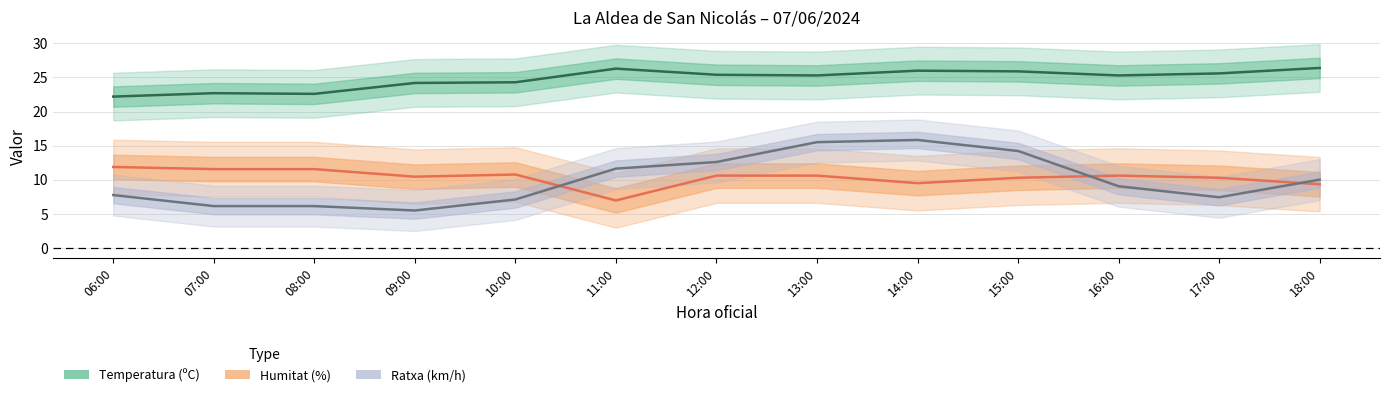

Reading left to right, list all the values displayed in this chart.

Temperatura (ºC): 22.2	22.7	22.6	24.2	24.3	26.3	25.4	25.3	26.0	25.9	25.3	25.6	26.4
Humitat (%): 11.9	11.6	11.6	10.5	10.8	7.0	10.6	10.6	9.5	10.3	10.6	10.3	9.3
Ratxa (km/h): 7.8	6.1	6.1	5.5	7.1	11.6	12.6	15.5	15.8	14.2	9.1	7.4	10.0